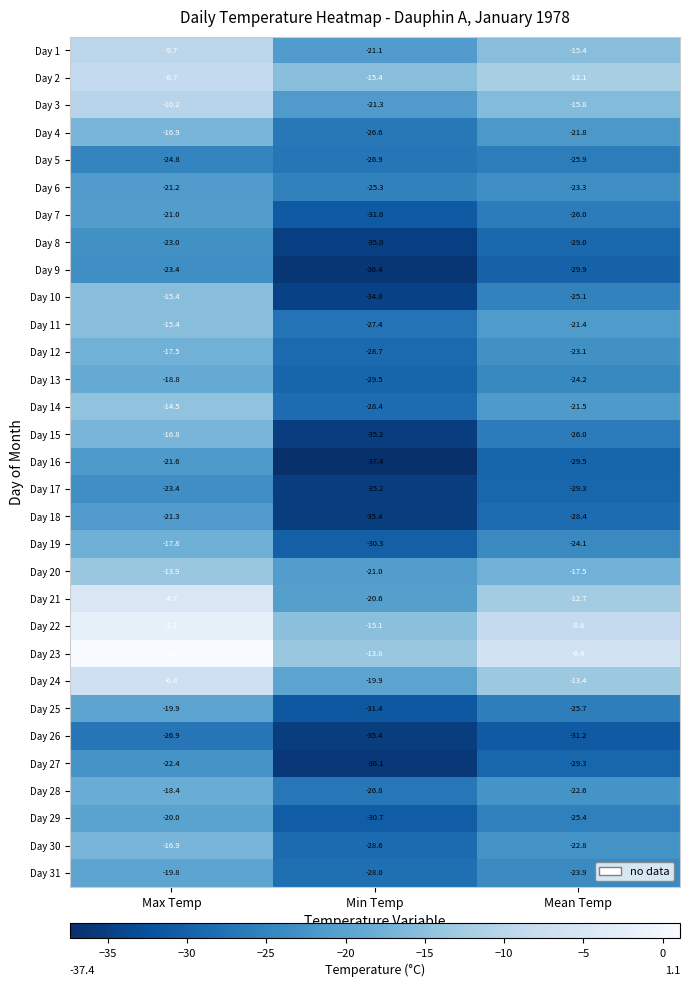

Which series has the largest range (max minus min)?

Day 10